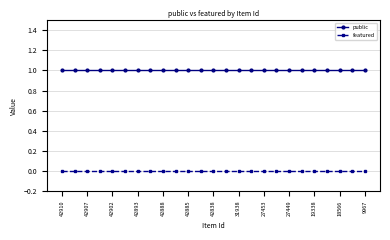

Rank the series by their average value, from lowest to highest.

featured, public